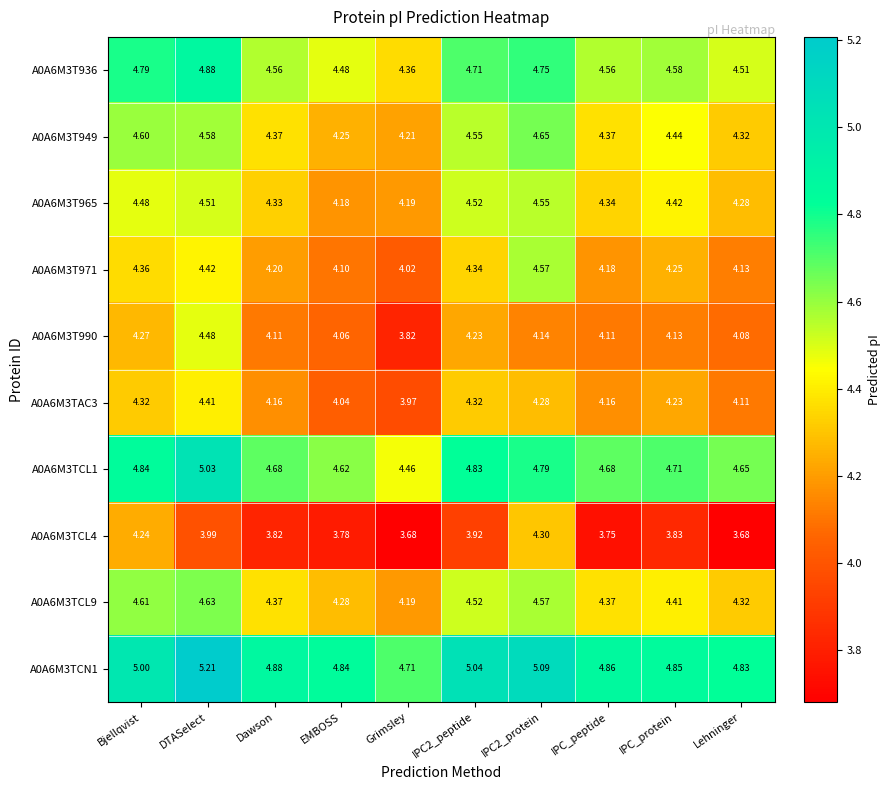

How many series are shown in this chart?

10